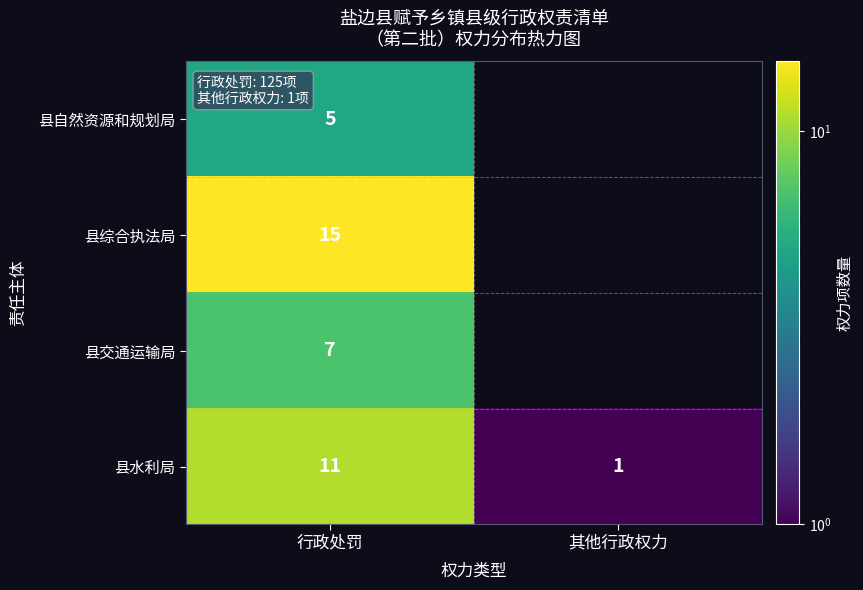

At 行政处罚, list the series in order from largest to smallest.

县综合执法局, 县水利局, 县交通运输局, 县自然资源和规划局